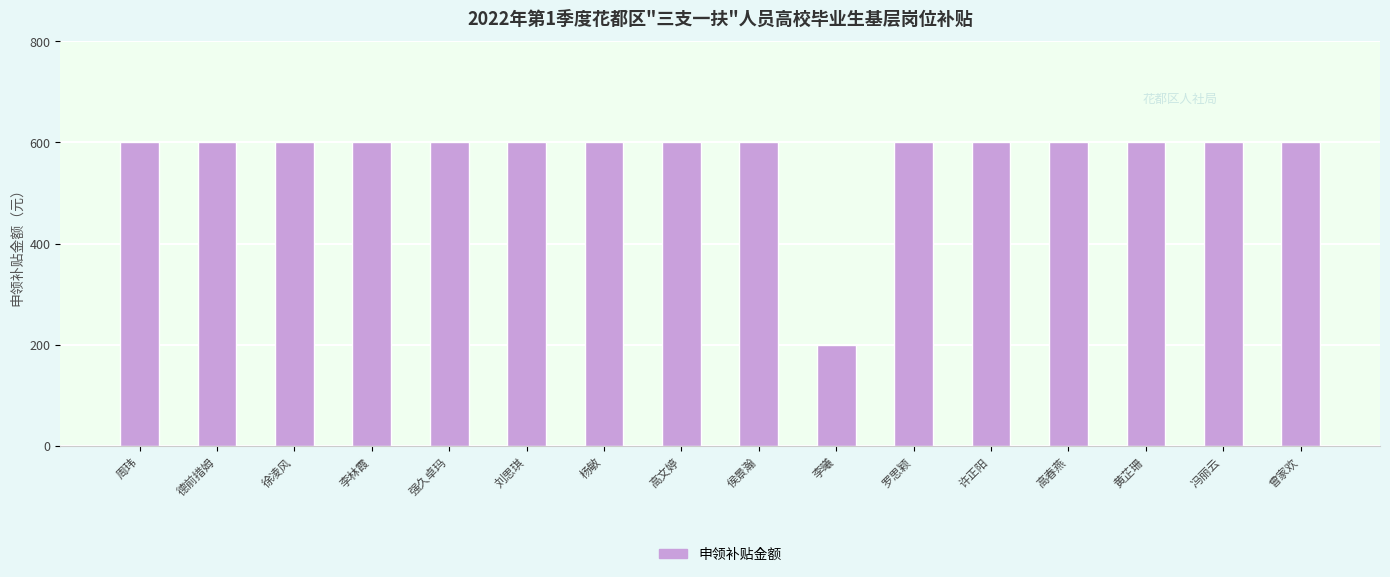

What is the maximum value shown in the chart?

600